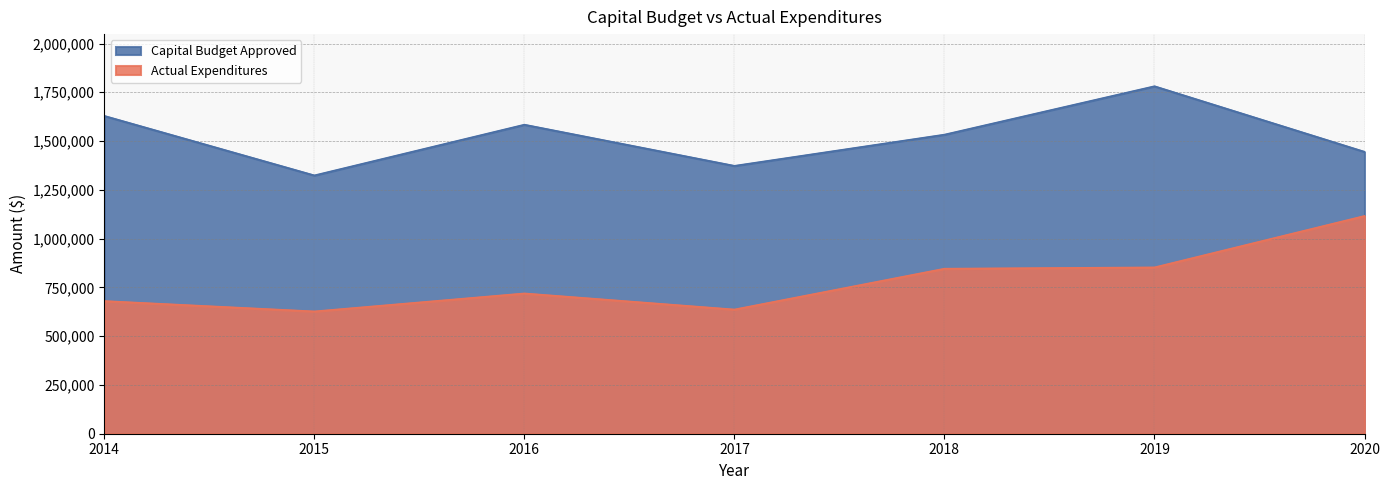

Between 2014 and 2020, which series saw the biggest shift?

Actual Expenditures